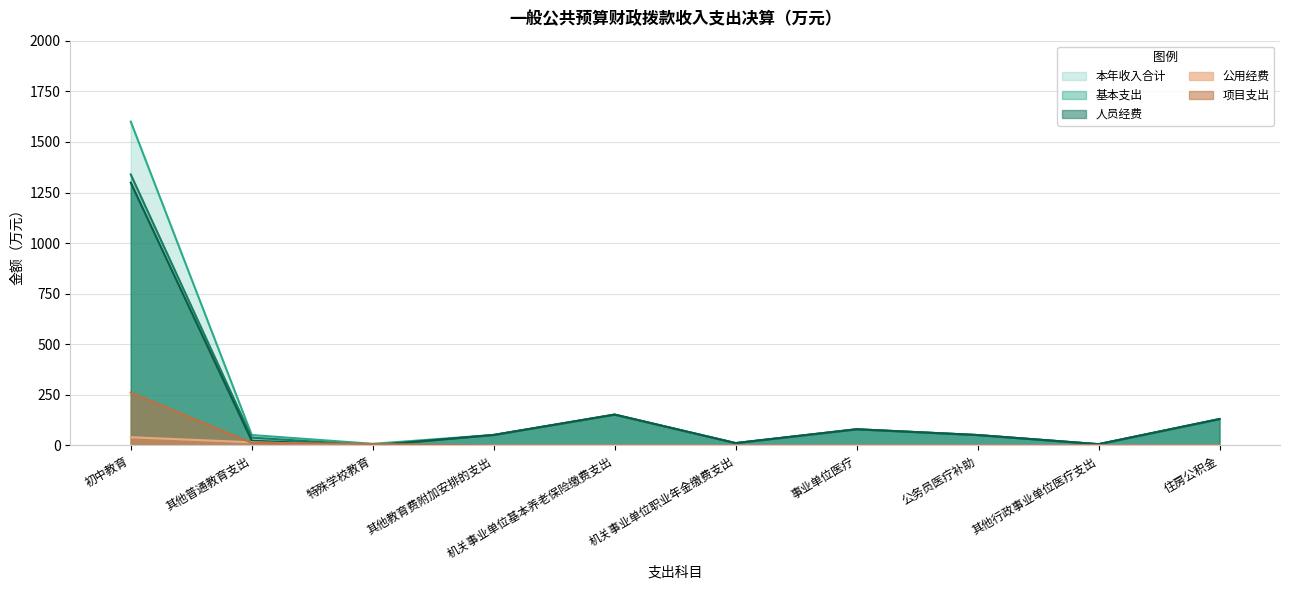

Where does the 人员经费 series first go above 51?

初中教育